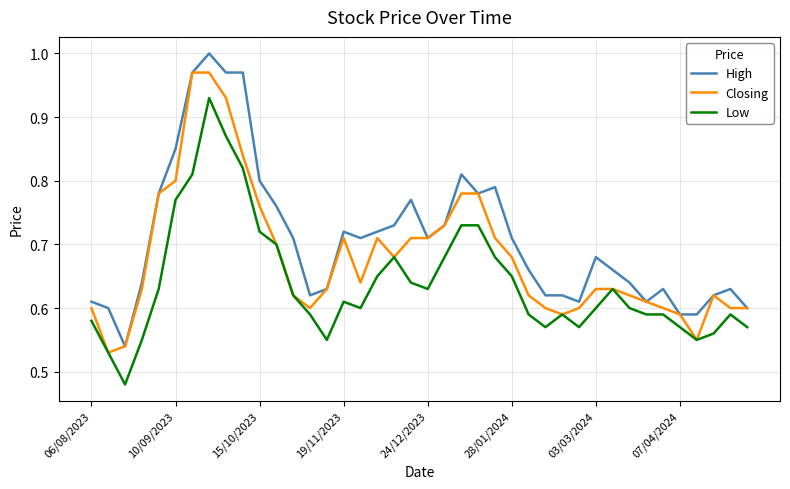

Which series has the largest total across all categories?

High